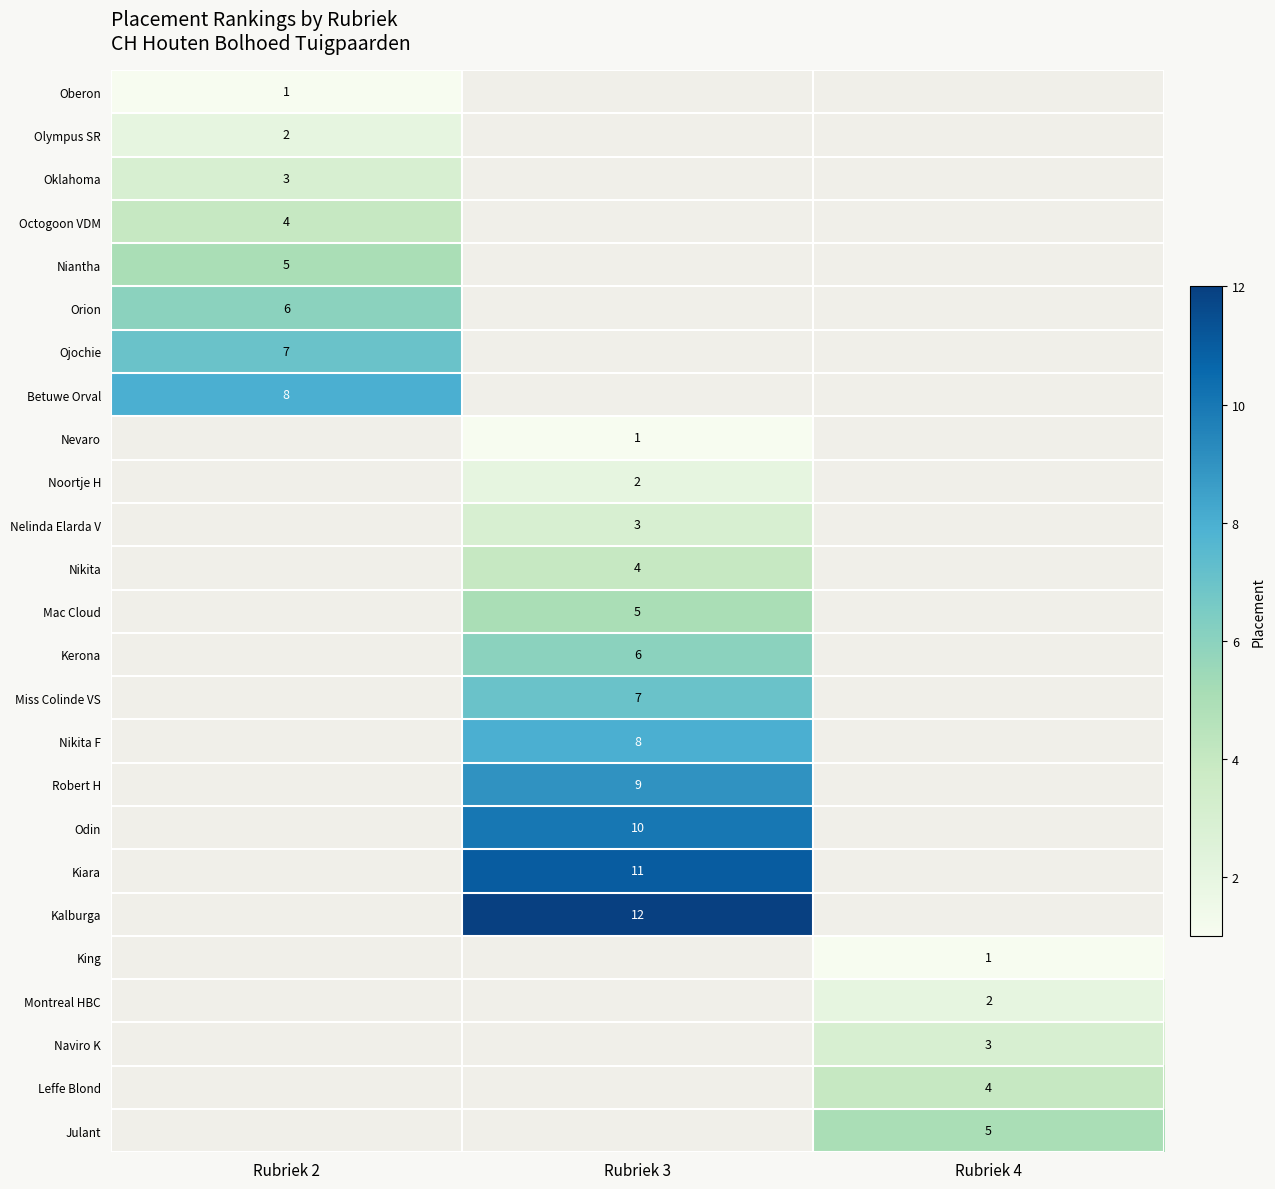

Which has a higher value, Rubriek 2 or Rubriek 4?

Rubriek 4